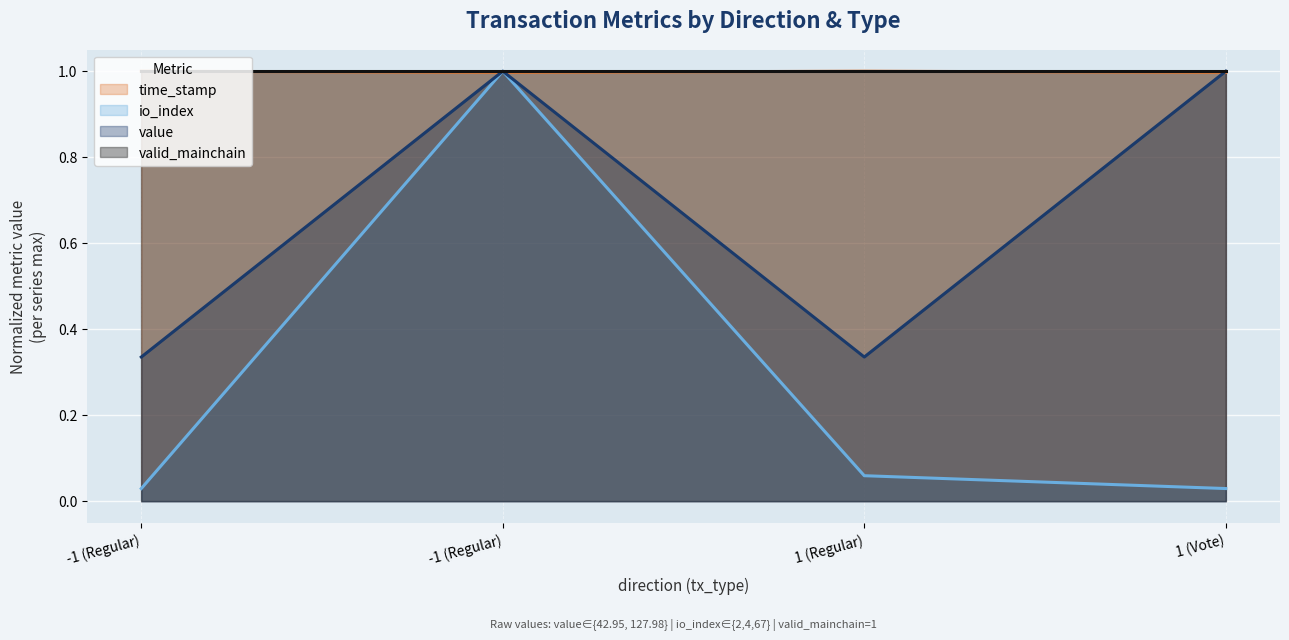

The time_stamp series shows 0.3 at 1 (Regular). True or false?

False